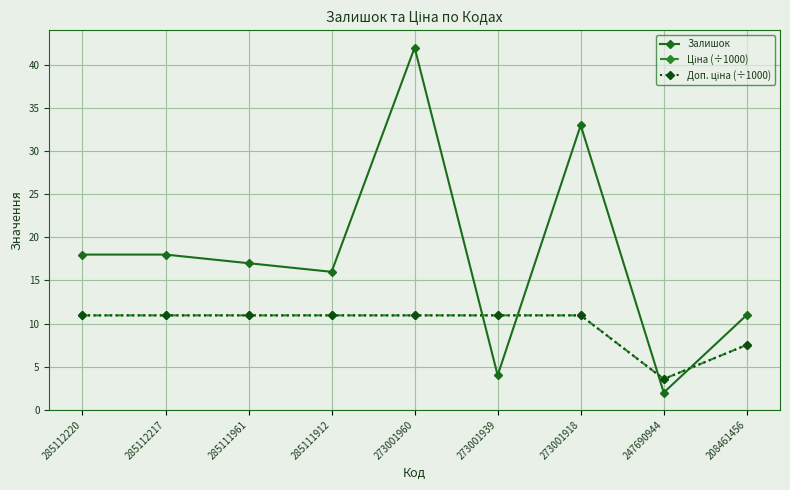

What is the value of the Залишок point at the 2nd from the left?

18.0